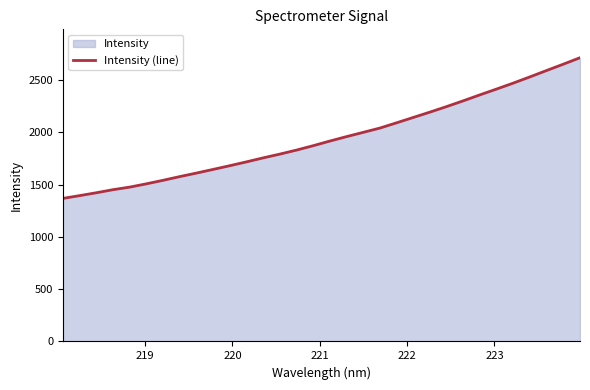

What is the minimum value shown in the chart?

1368.9